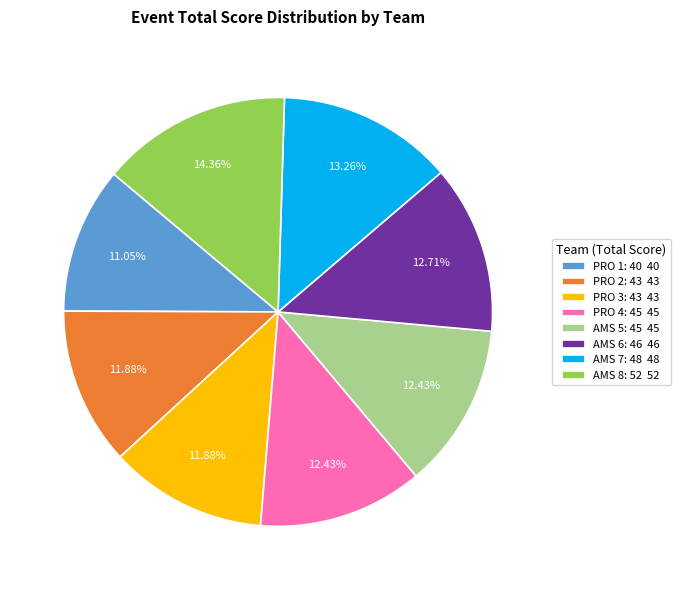

Which has a higher value, PRO 1: 40 40 or AMS 7: 48 48?

AMS 7: 48 48